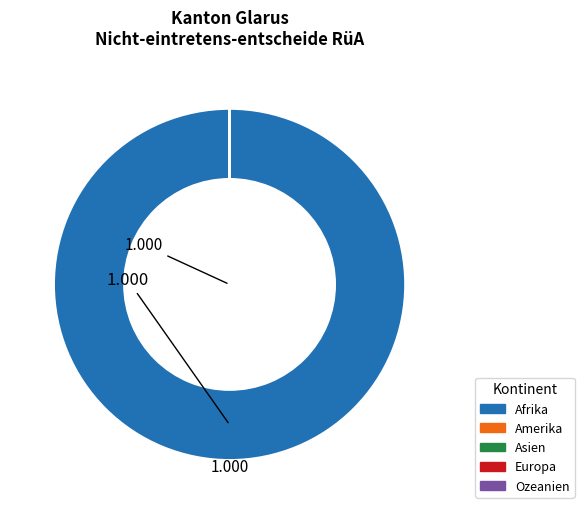

What is the largest slice in the pie chart?

Afrika